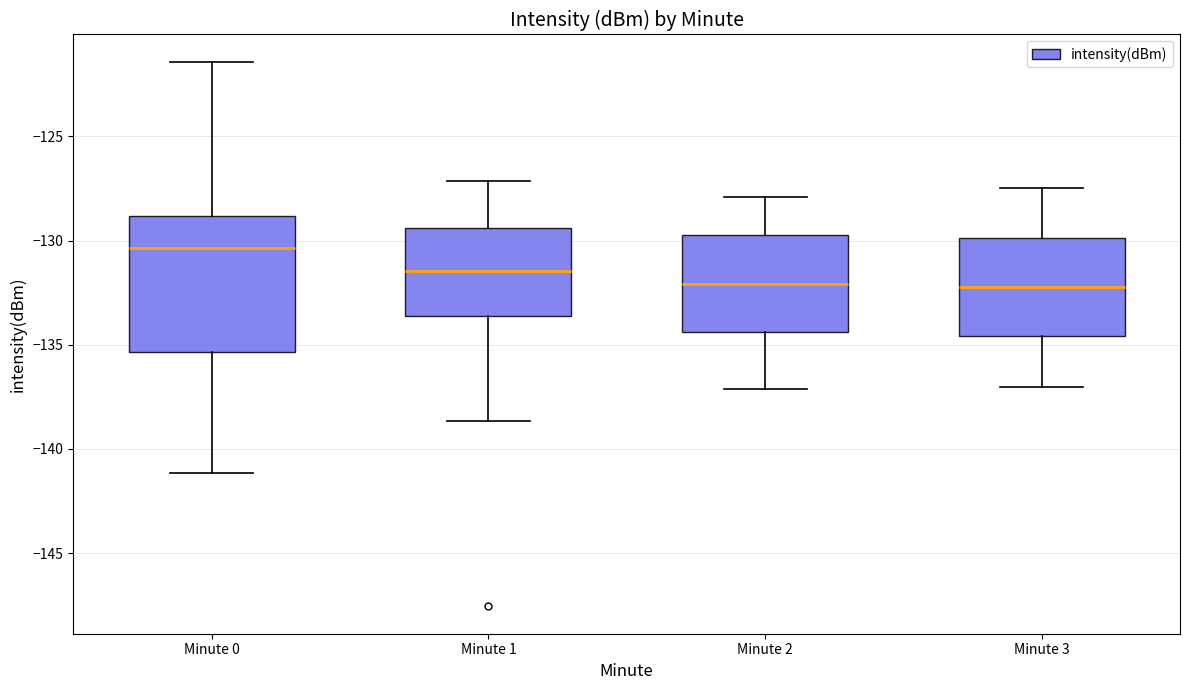

Reading left to right, transcribe this box plot: for each box, give where its median line is, the range the box spans, and where its two whiskers end, as read against the y-axis. The values are not printed on the chart, so give them approximately, as read against the axis.

Minute 0: median -130.5, box -135.5 to -129.0, whiskers -141.0 to -121.5
Minute 1: median -131.5, box -133.5 to -129.5, whiskers -138.5 to -127.0
Minute 2: median -132.0, box -134.5 to -129.5, whiskers -137.0 to -128.0
Minute 3: median -132.0, box -134.5 to -130.0, whiskers -137.0 to -127.5